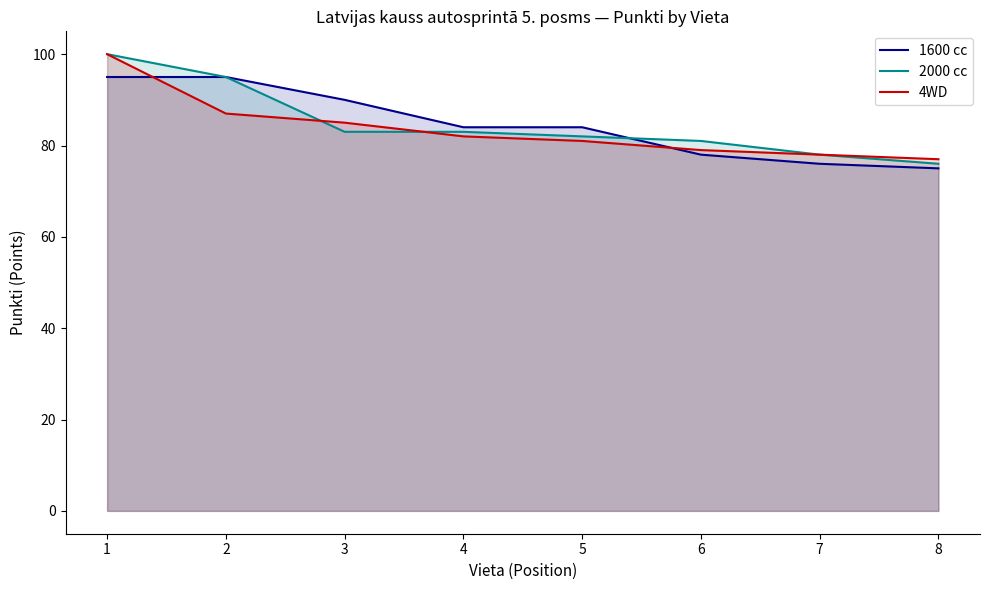

What are all the series names shown in the legend?

1600 cc, 2000 cc, 4WD